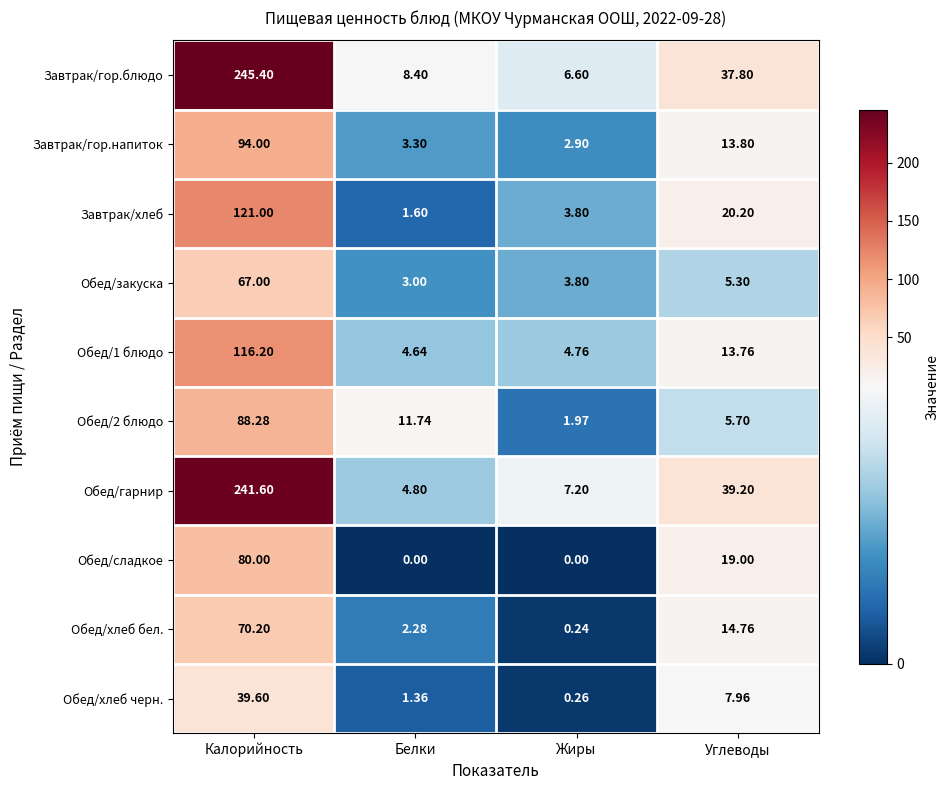

Where is Обед/хлеб бел. nearest to the value 35?

Углеводы